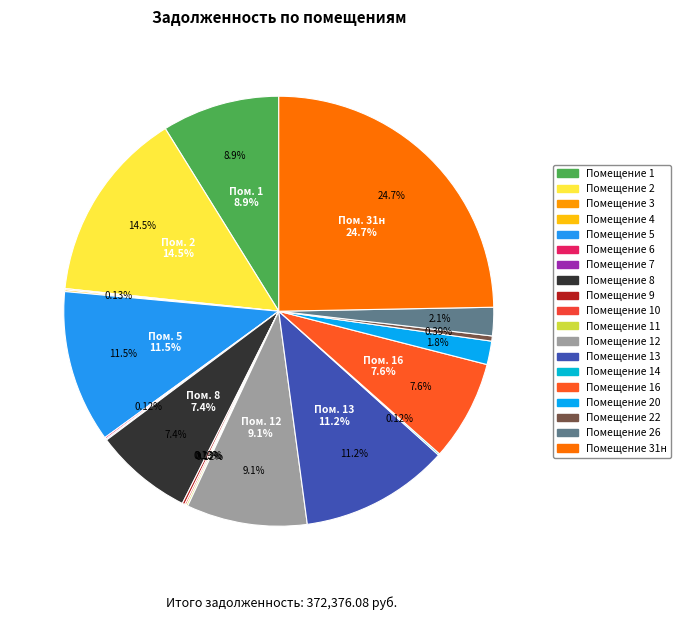

What is the change in value from 3 to 6?

+104.1